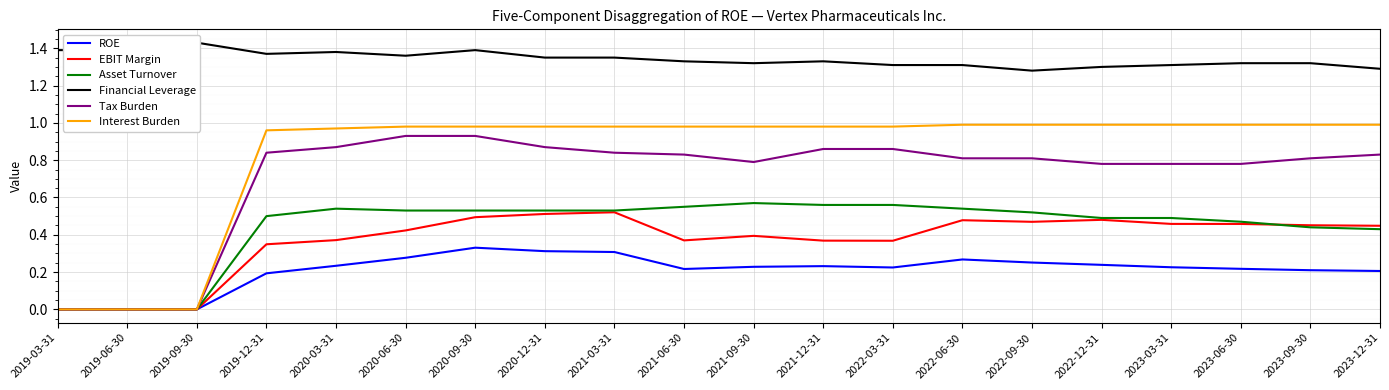

Reading right to left, transcribe all the data shown in this chart.

ROE: 2023-12-31=0.2	2023-09-30=0.2	2023-06-30=0.2	2023-03-31=0.2	2022-12-31=0.2	2022-09-30=0.3	2022-06-30=0.3	2022-03-31=0.2	2021-12-31=0.2	2021-09-30=0.2	2021-06-30=0.2	2021-03-31=0.3	2020-12-31=0.3	2020-09-30=0.3	2020-06-30=0.3	2020-03-31=0.2	2019-12-31=0.2	2019-09-30=0.0	2019-06-30=0.0	2019-03-31=0.0
EBIT Margin: 2023-12-31=0.4	2023-09-30=0.5	2023-06-30=0.5	2023-03-31=0.5	2022-12-31=0.5	2022-09-30=0.5	2022-06-30=0.5	2022-03-31=0.4	2021-12-31=0.4	2021-09-30=0.4	2021-06-30=0.4	2021-03-31=0.5	2020-12-31=0.5	2020-09-30=0.5	2020-06-30=0.4	2020-03-31=0.4	2019-12-31=0.3	2019-09-30=0.0	2019-06-30=0.0	2019-03-31=0.0
Asset Turnover: 2023-12-31=0.4	2023-09-30=0.4	2023-06-30=0.5	2023-03-31=0.5	2022-12-31=0.5	2022-09-30=0.5	2022-06-30=0.5	2022-03-31=0.6	2021-12-31=0.6	2021-09-30=0.6	2021-06-30=0.6	2021-03-31=0.5	2020-12-31=0.5	2020-09-30=0.5	2020-06-30=0.5	2020-03-31=0.5	2019-12-31=0.5	2019-09-30=0.0	2019-06-30=0.0	2019-03-31=0.0
Financial Leverage: 2023-12-31=1.3	2023-09-30=1.3	2023-06-30=1.3	2023-03-31=1.3	2022-12-31=1.3	2022-09-30=1.3	2022-06-30=1.3	2022-03-31=1.3	2021-12-31=1.3	2021-09-30=1.3	2021-06-30=1.3	2021-03-31=1.4	2020-12-31=1.4	2020-09-30=1.4	2020-06-30=1.4	2020-03-31=1.4	2019-12-31=1.4	2019-09-30=1.4	2019-06-30=1.4	2019-03-31=1.4
Tax Burden: 2023-12-31=0.8	2023-09-30=0.8	2023-06-30=0.8	2023-03-31=0.8	2022-12-31=0.8	2022-09-30=0.8	2022-06-30=0.8	2022-03-31=0.9	2021-12-31=0.9	2021-09-30=0.8	2021-06-30=0.8	2021-03-31=0.8	2020-12-31=0.9	2020-09-30=0.9	2020-06-30=0.9	2020-03-31=0.9	2019-12-31=0.8	2019-09-30=0.0	2019-06-30=0.0	2019-03-31=0.0
Interest Burden: 2023-12-31=1.0	2023-09-30=1.0	2023-06-30=1.0	2023-03-31=1.0	2022-12-31=1.0	2022-09-30=1.0	2022-06-30=1.0	2022-03-31=1.0	2021-12-31=1.0	2021-09-30=1.0	2021-06-30=1.0	2021-03-31=1.0	2020-12-31=1.0	2020-09-30=1.0	2020-06-30=1.0	2020-03-31=1.0	2019-12-31=1.0	2019-09-30=0.0	2019-06-30=0.0	2019-03-31=0.0